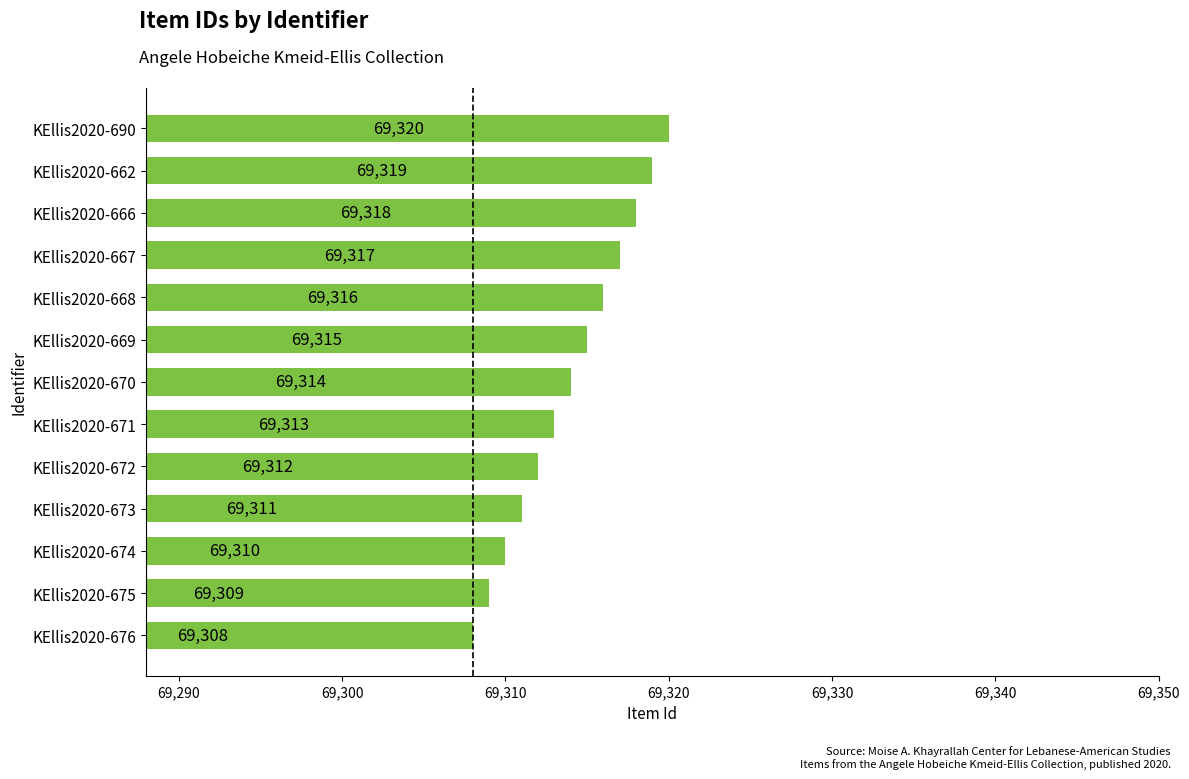

Approximately how many times larger is the value at KEllis2020-673 compared to KEllis2020-662?

1.0